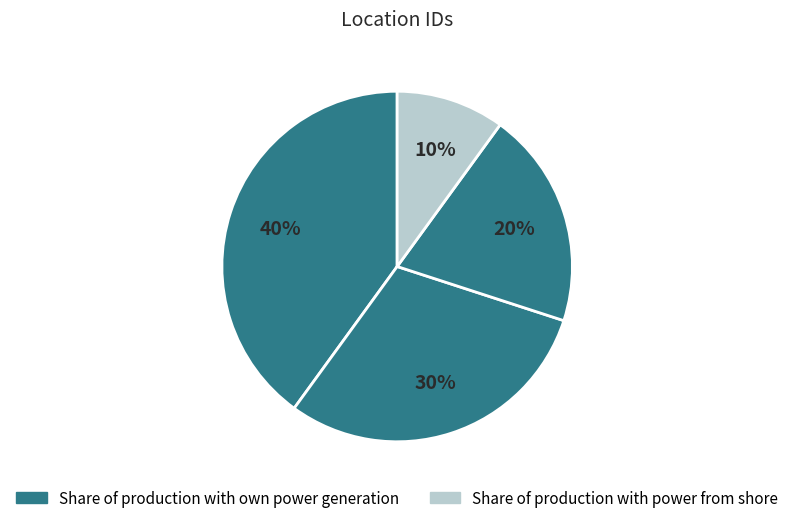

Count the number of slices in the pie.

4